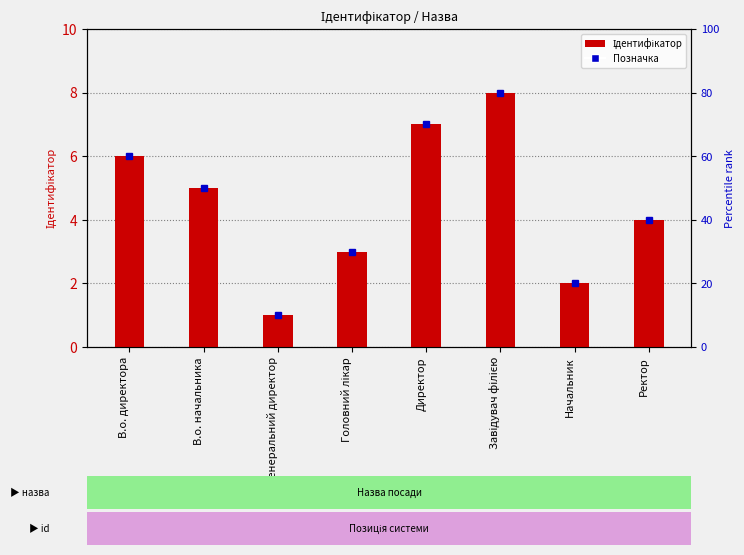

Is it true that the value at Генеральний директор is 1?

True